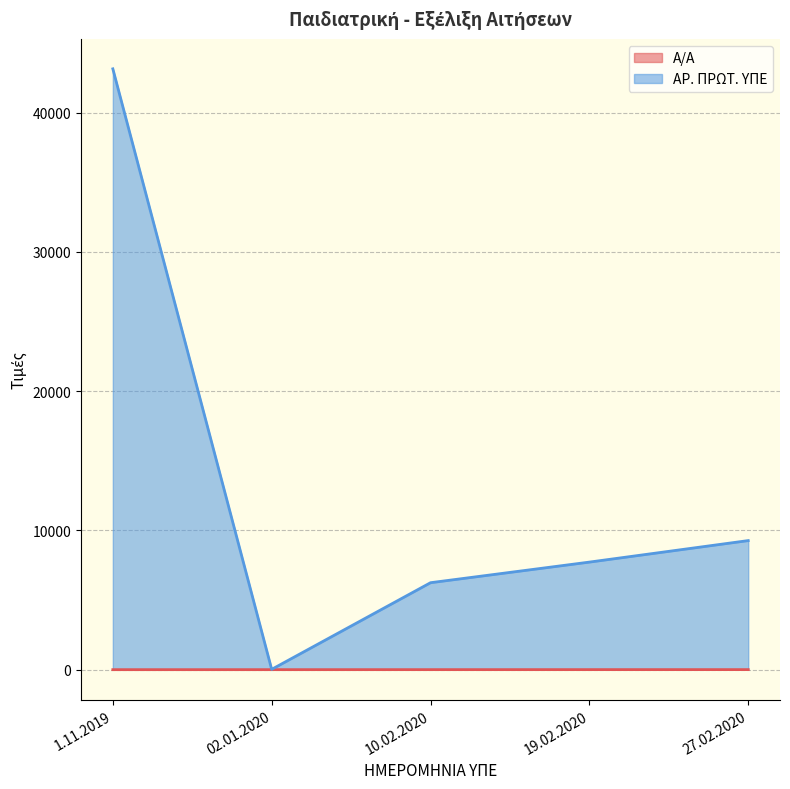

Which has a higher value, 27.02.2020 or 02.01.2020?

27.02.2020